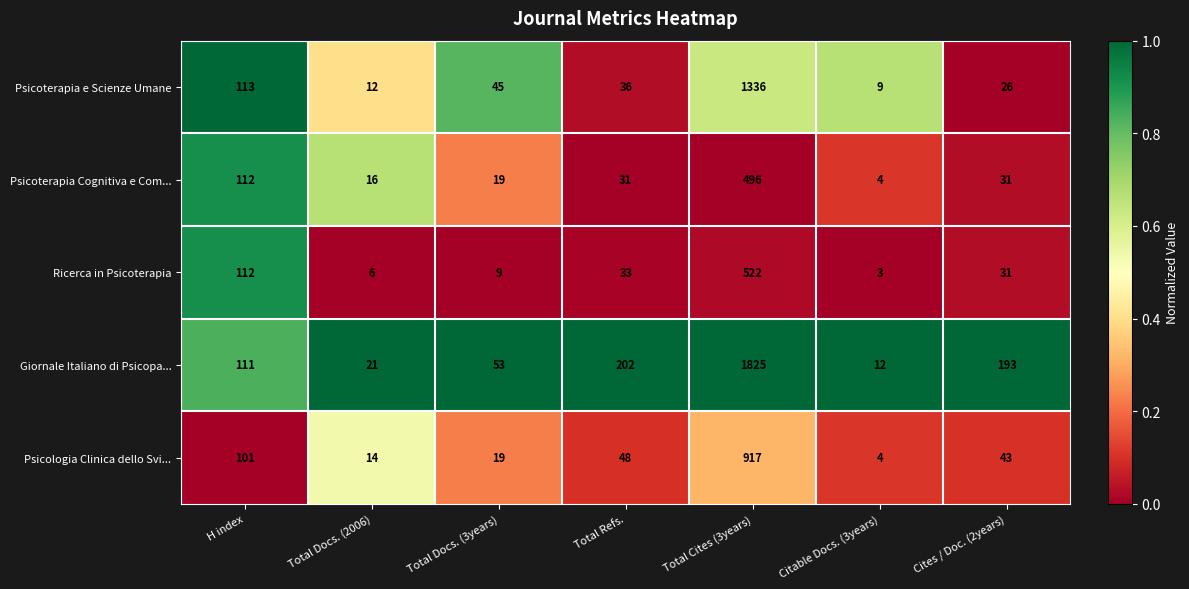

At Total Refs., list the series in order from largest to smallest.

Giornale Italiano di Psicopa..., Psicologia Clinica dello Svi..., Psicoterapia e Scienze Umane, Ricerca in Psicoterapia, Psicoterapia Cognitiva e Com...